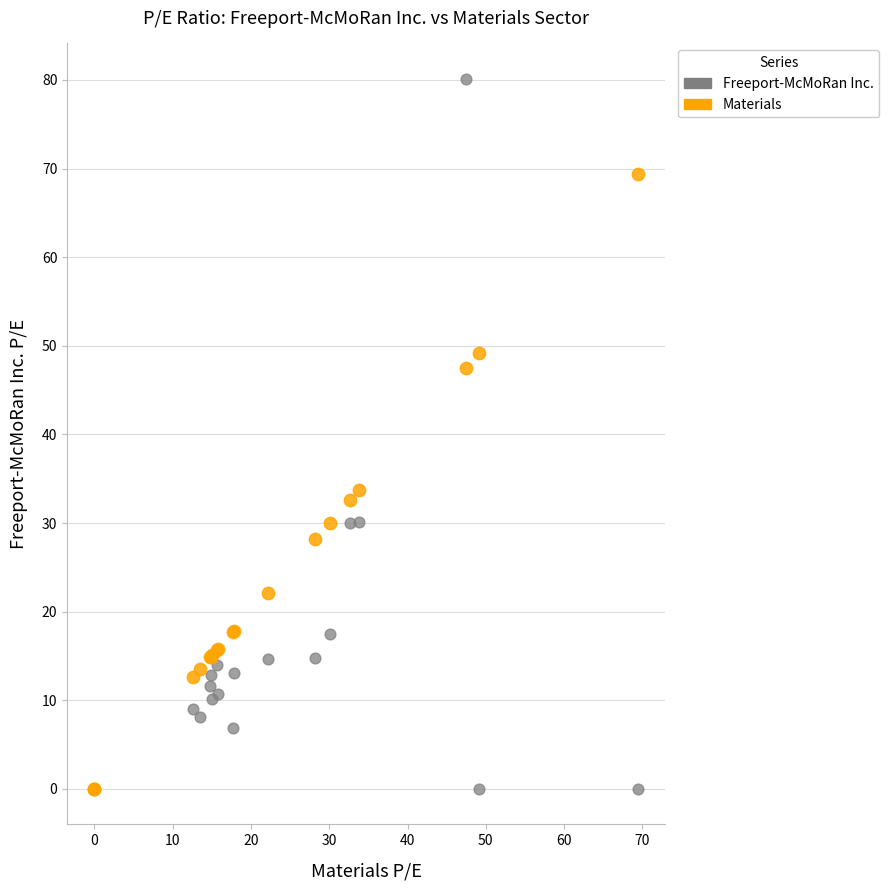

What are all the series names shown in the legend?

Freeport-McMoRan Inc., Materials